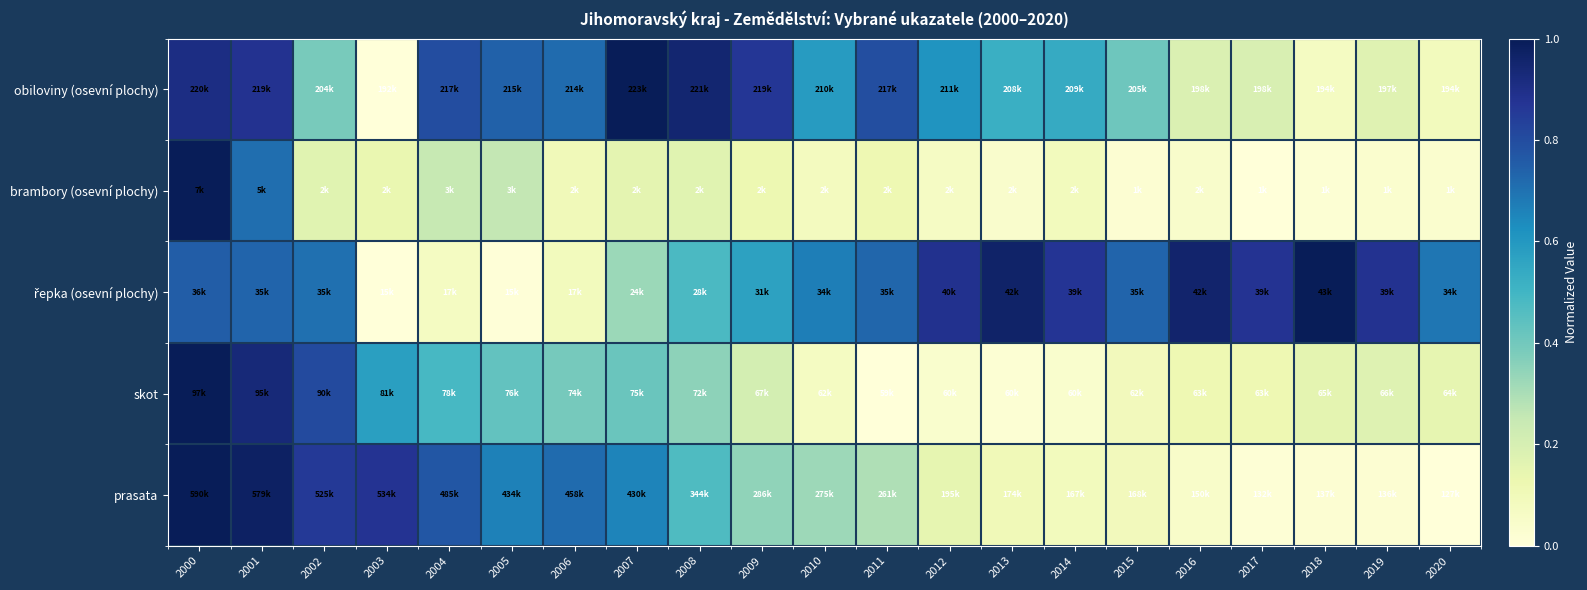

Which series changed the most between 2001 and 2020?

prasata